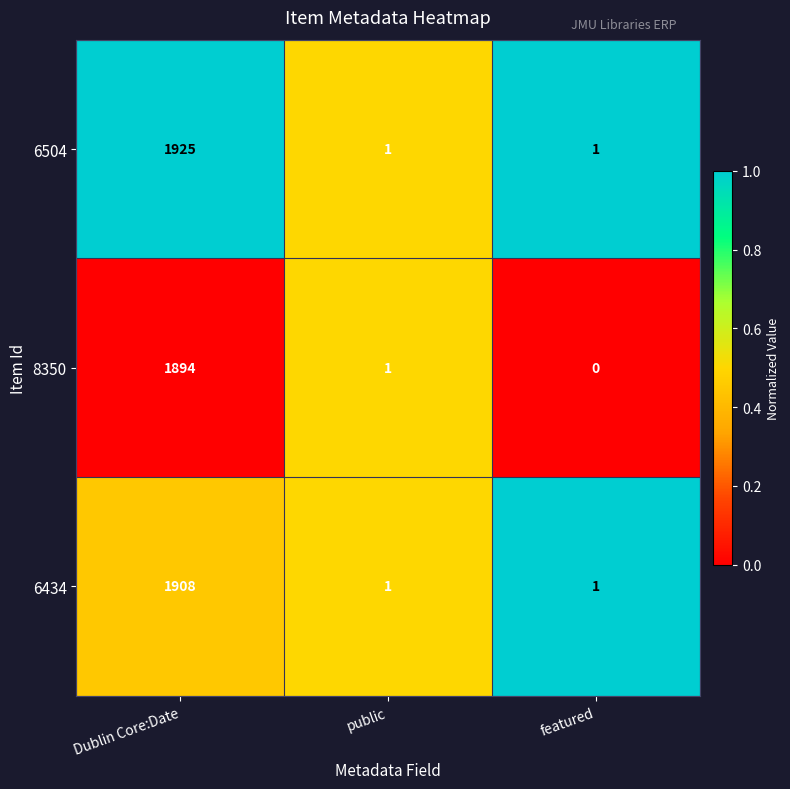

Where is 8350 nearest to the value 947?

public